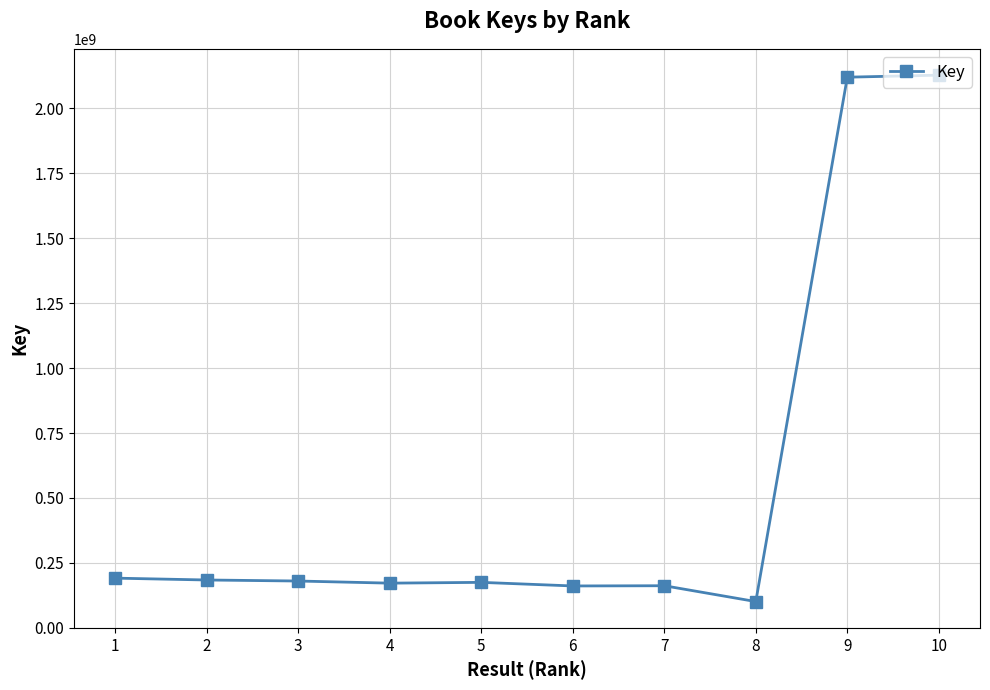

What is the greatest value displayed?

2128145274